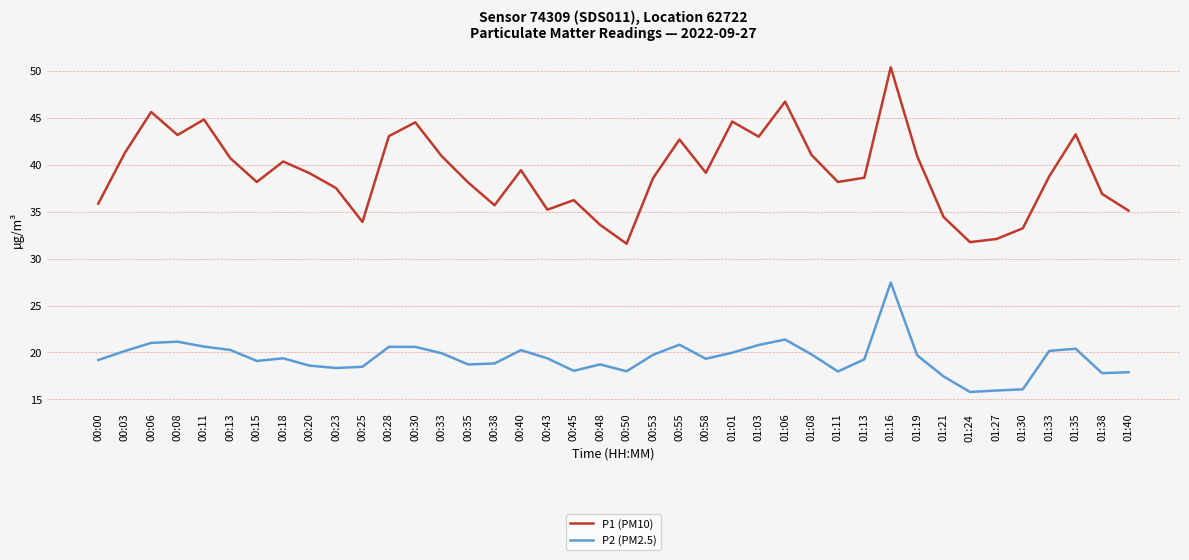

True or false: P2 (PM2.5) and P1 (PM10) intersect in this chart.

False